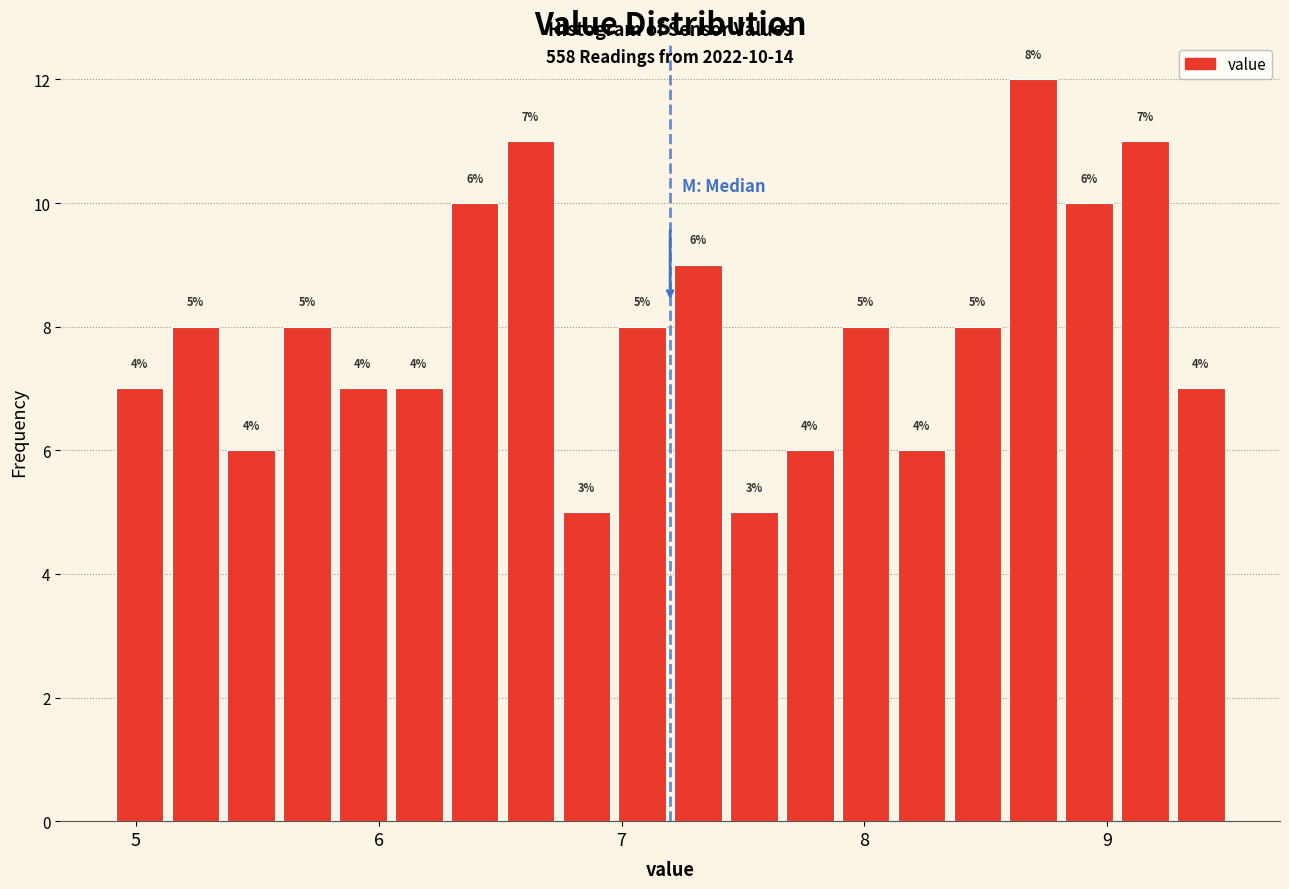

Around what value on the x-axis is the tallest bar? Give the approximate position of its centre, as read against the axis.

8.7